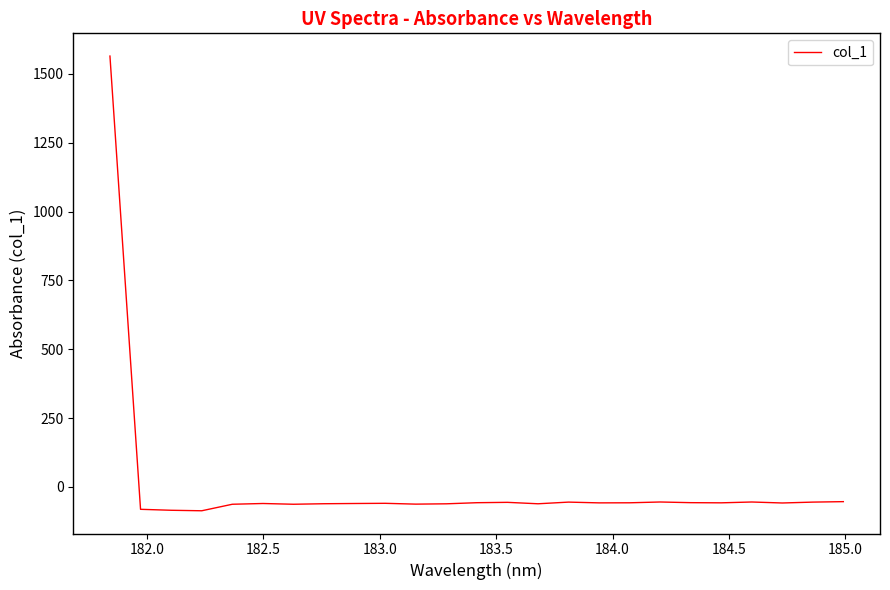

What is the difference between the maximum and minimum values?

1651.8